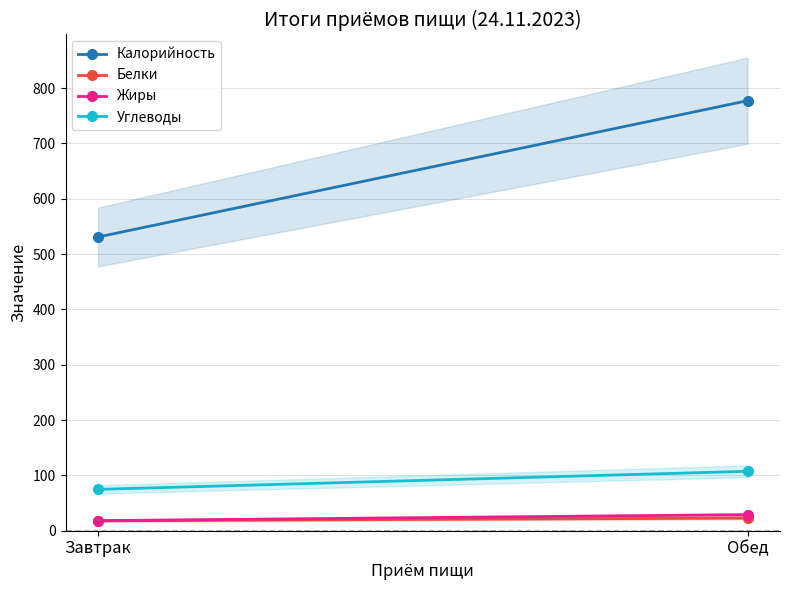

Rank the categories by Белки value from lowest to highest.

Завтрак, Обед